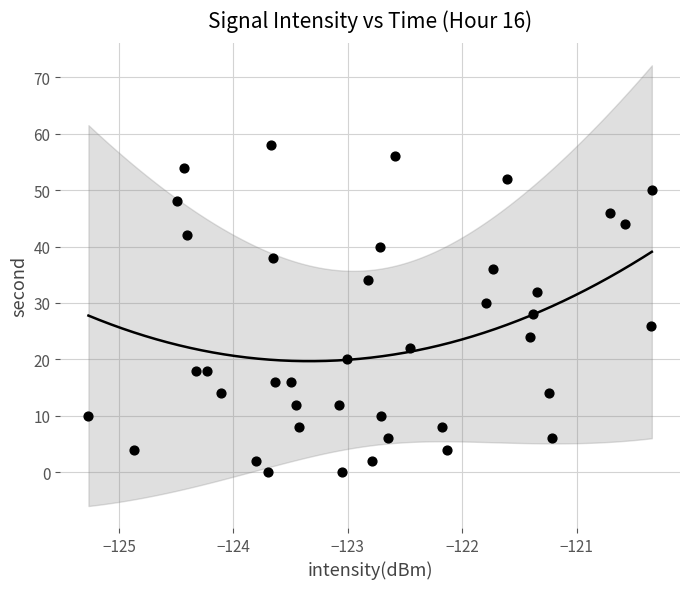

What is the range of Y values (max minus min)?

58